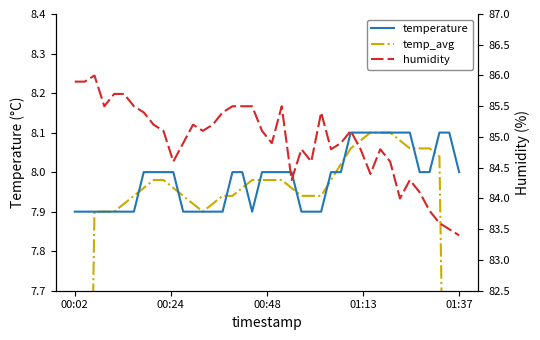

True or false: temp_avg and humidity cross at least once.

False